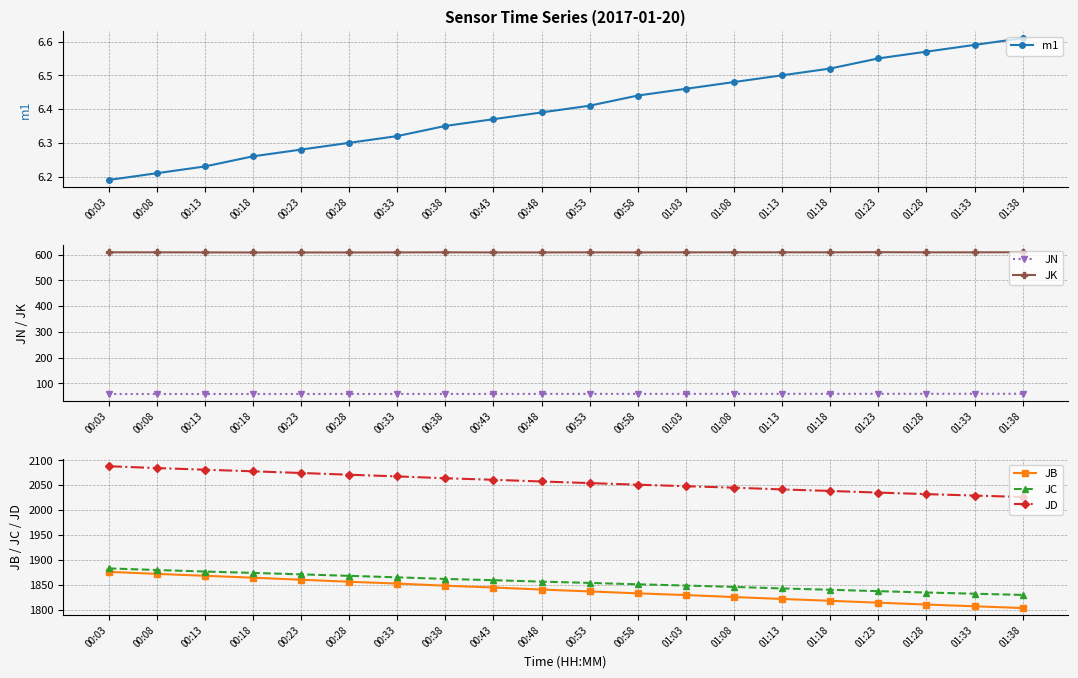

What is the average value of the JN series?

58.8